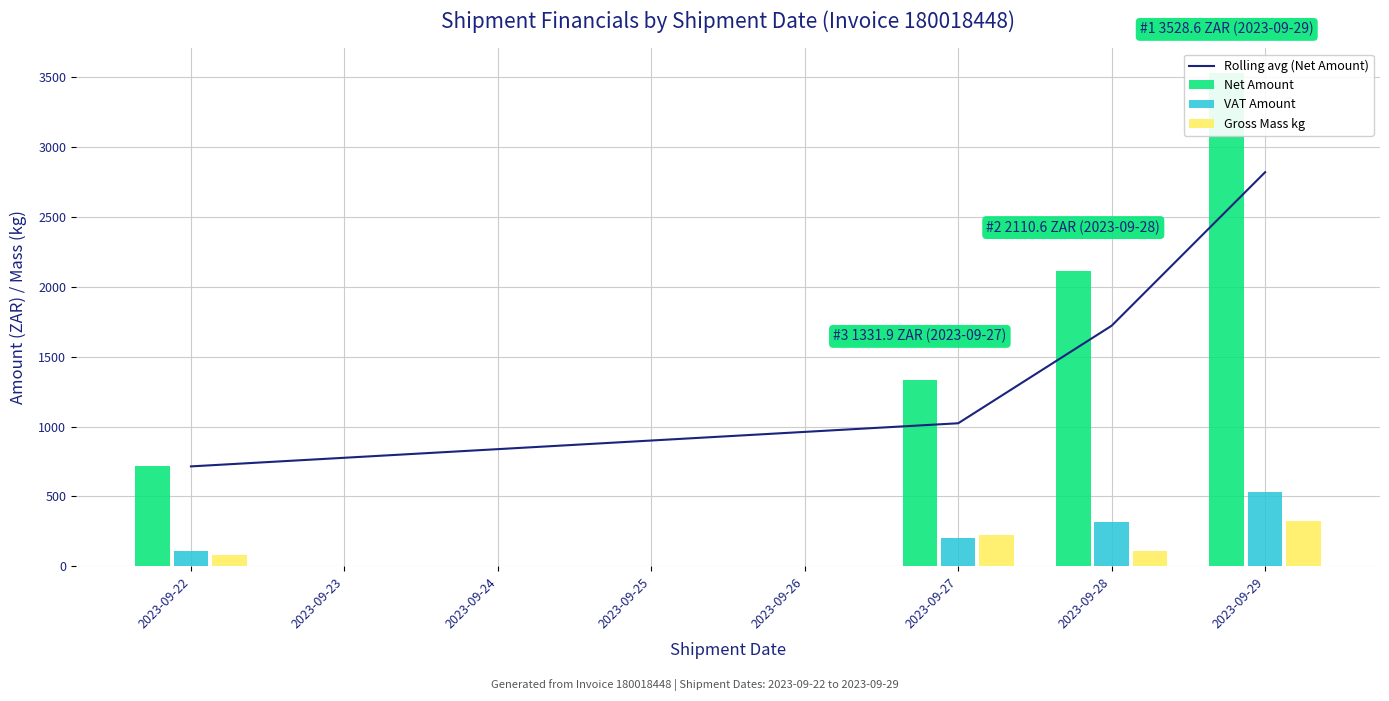

How many groups of bars are there?

4